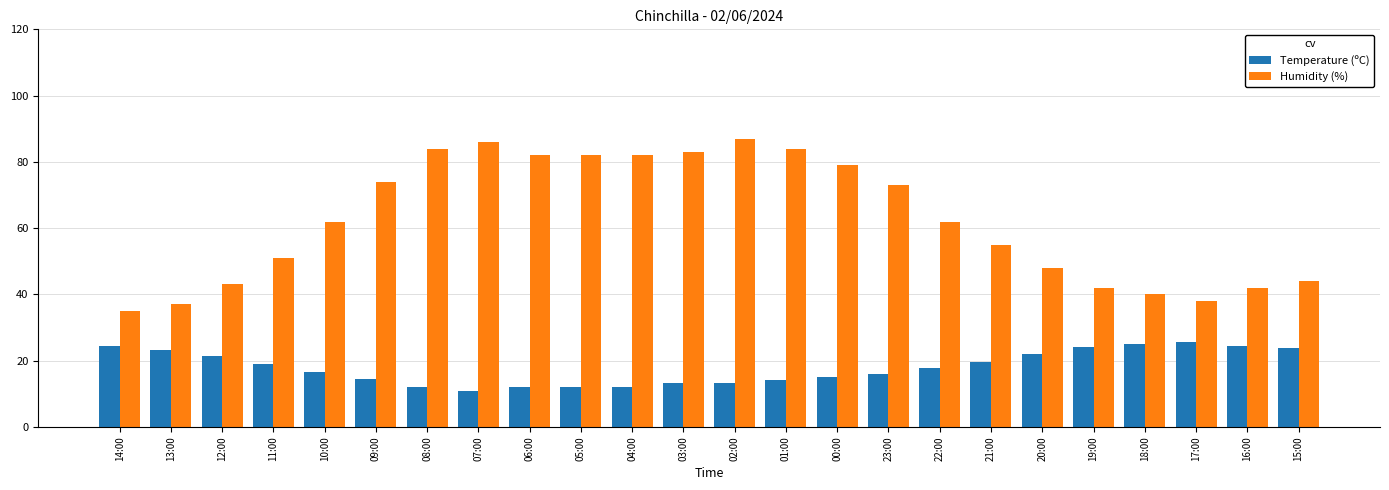

List the series in order of their overall mean, lowest first.

Temperature (ºC), Humidity (%)